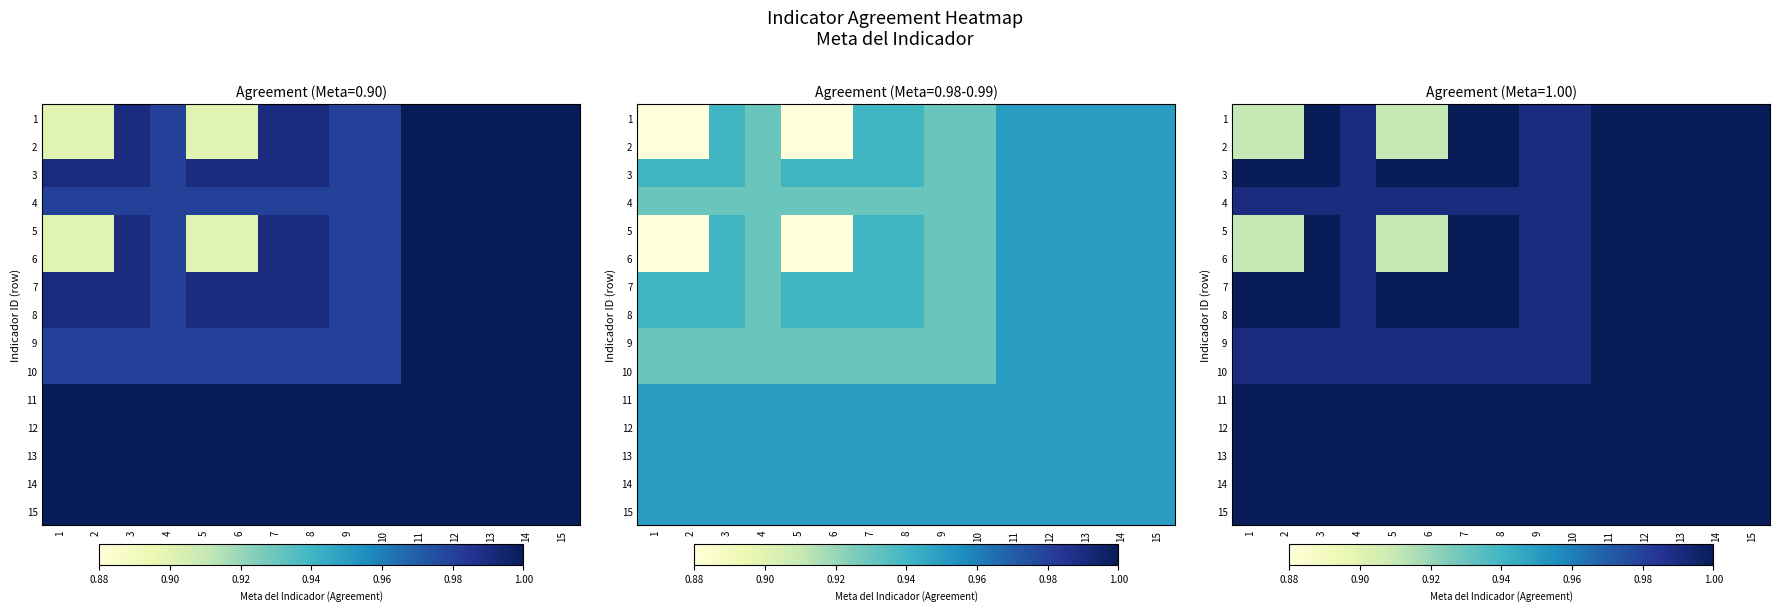

At 5, list the series in order from smallest to largest.

1, 2, 5, 6, 4, 9, 10, 3, 7, 8, 11, 12, 13, 14, 15